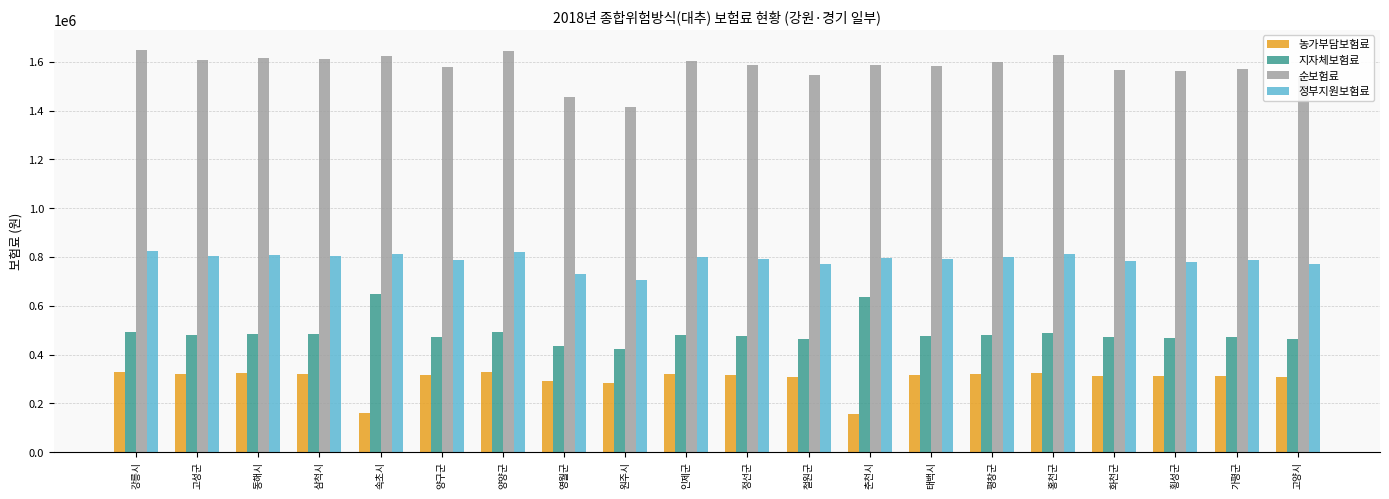

Count the number of categories in the chart.

20